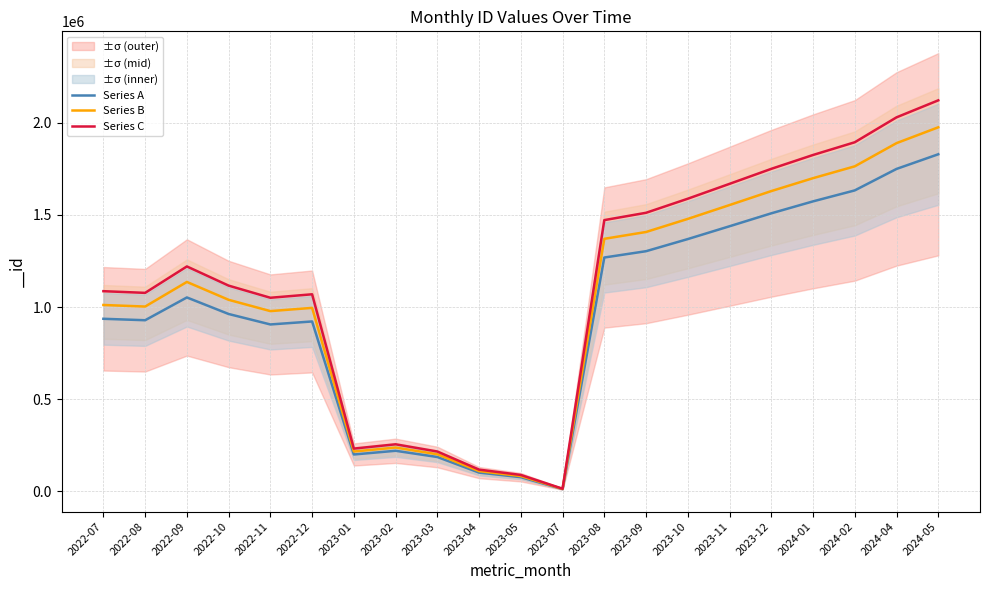

True or false: Series C has more than 2 points higher than both neighbors.

True